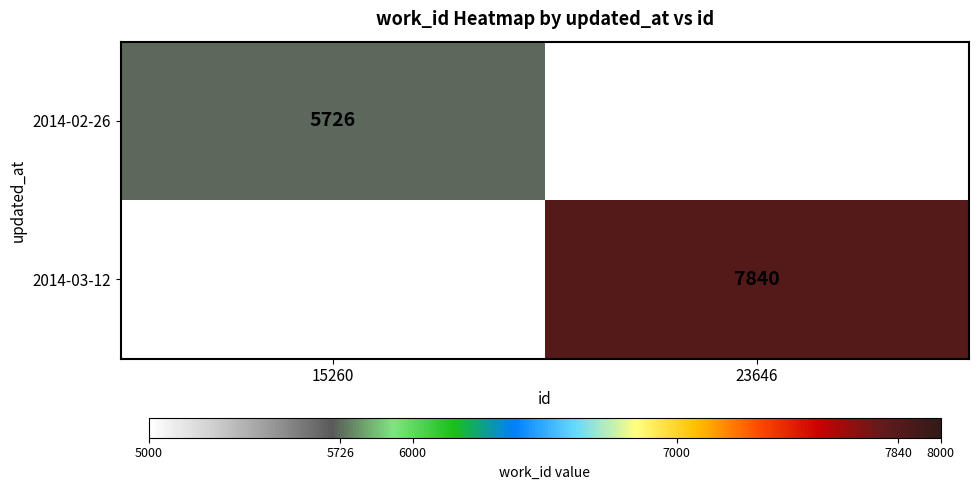

Is the value of 2014-03-12 at 23646 greater than the value of 2014-02-26 at 15260?

Yes